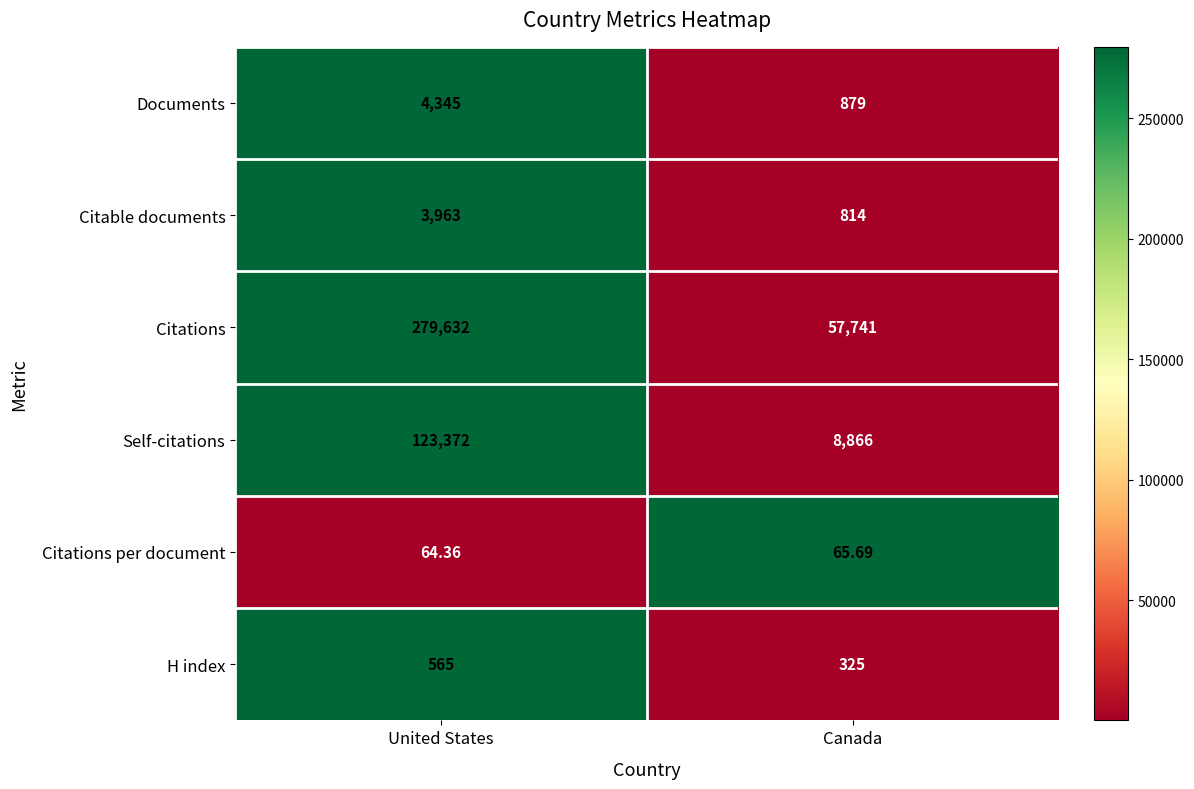

Between United States and Canada, which series saw the biggest shift?

Citations